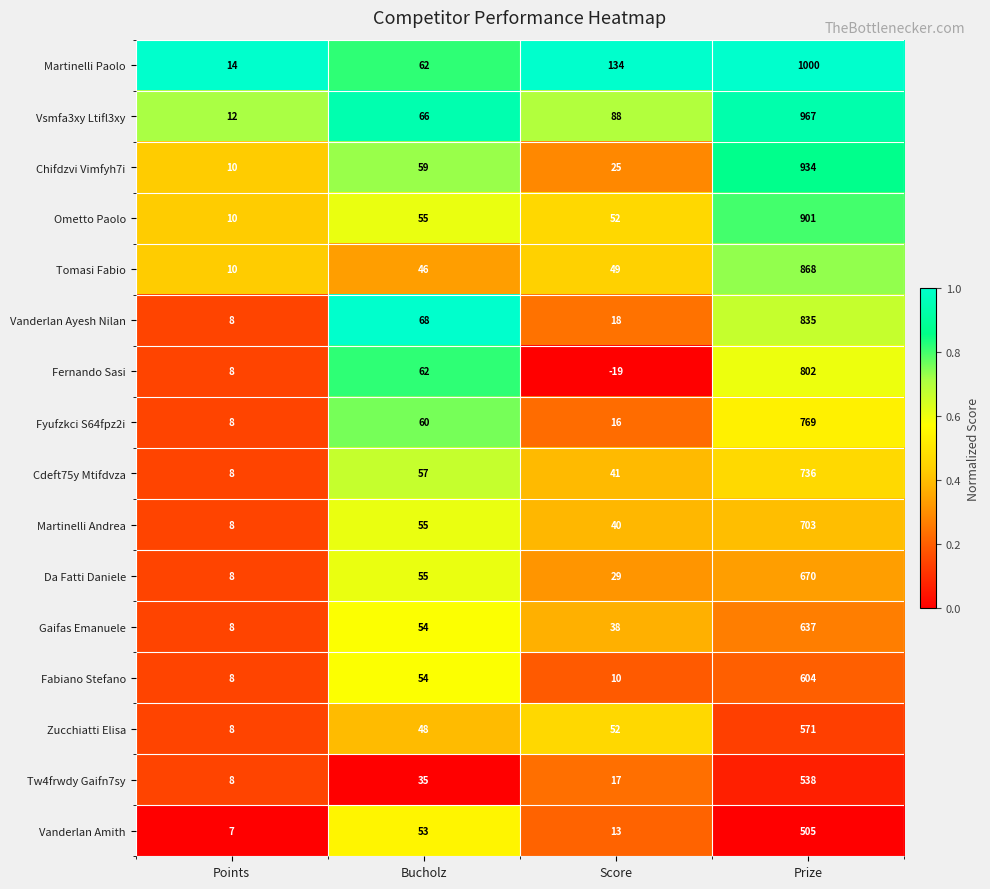

Which series has the largest range (max minus min)?

Martinelli Paolo